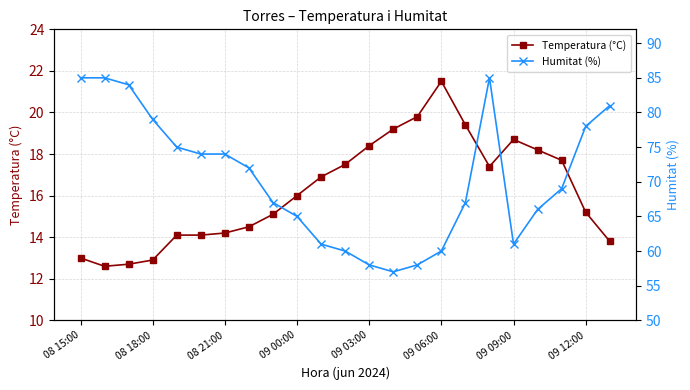

The Temperatura (°C) series shows 16.0 at 09 00:00. True or false?

True